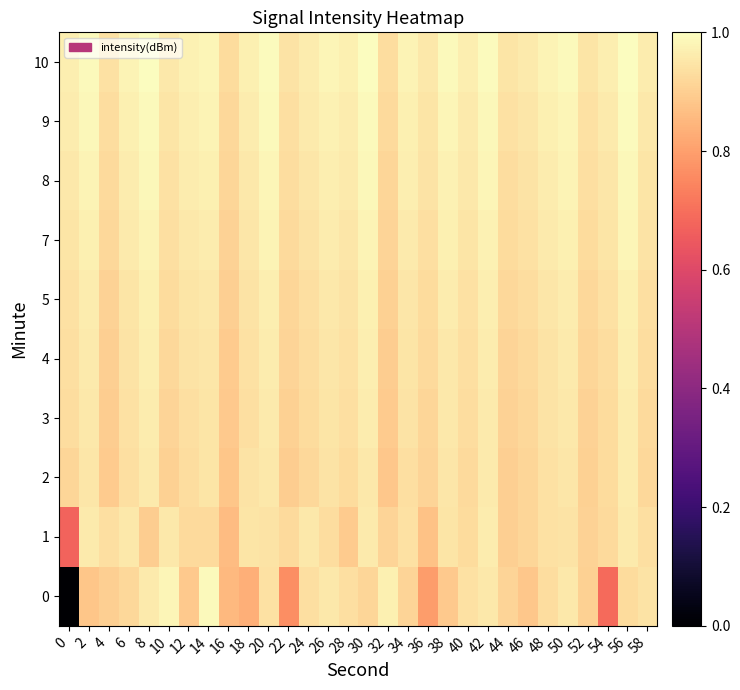

Which category has the highest value across all series?

56